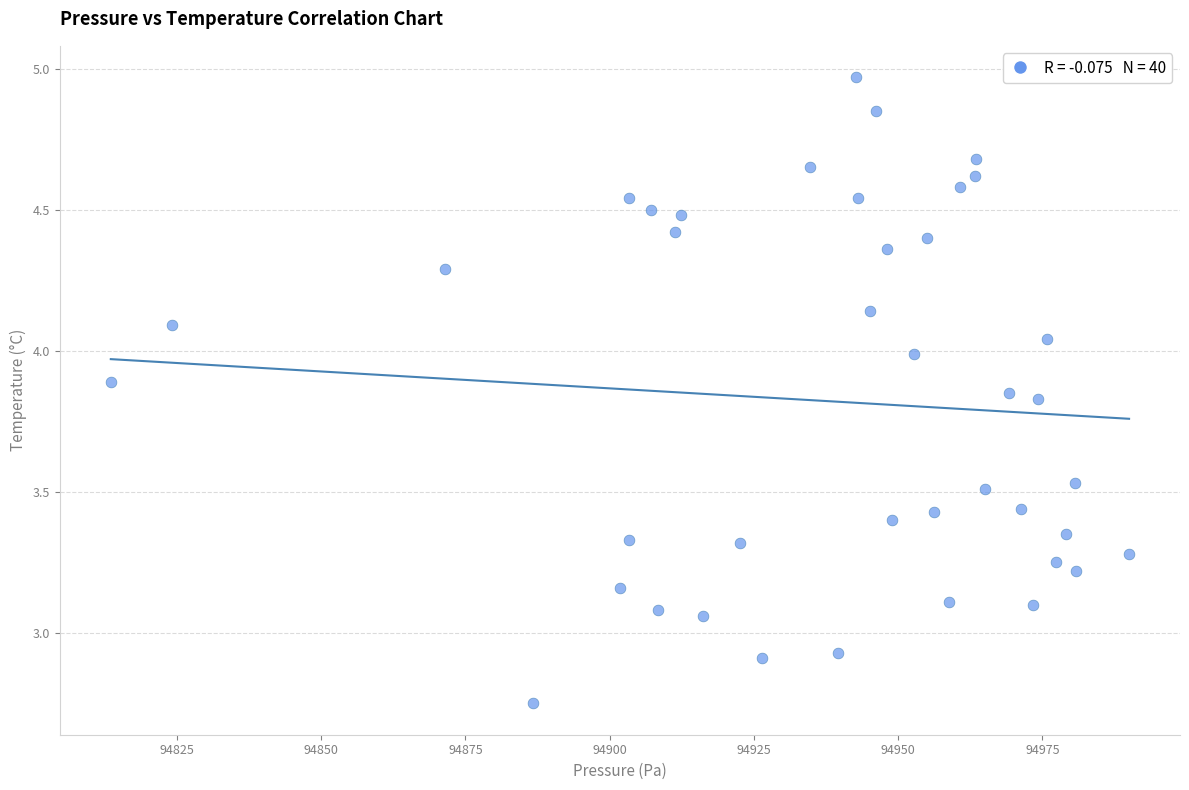

What is the range of Y values (max minus min)?

2.2